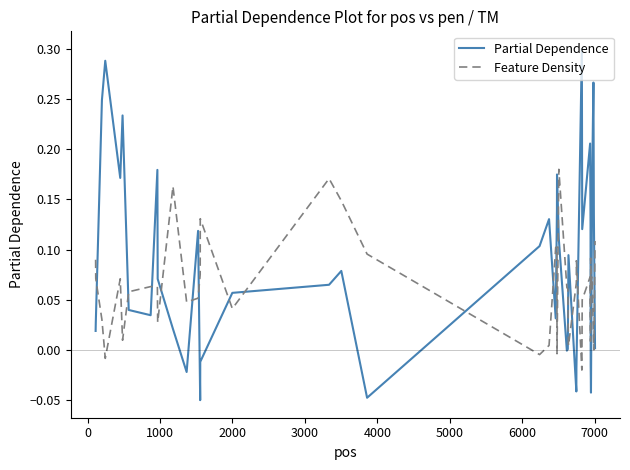

Which series has the largest total across all categories?

Partial Dependence